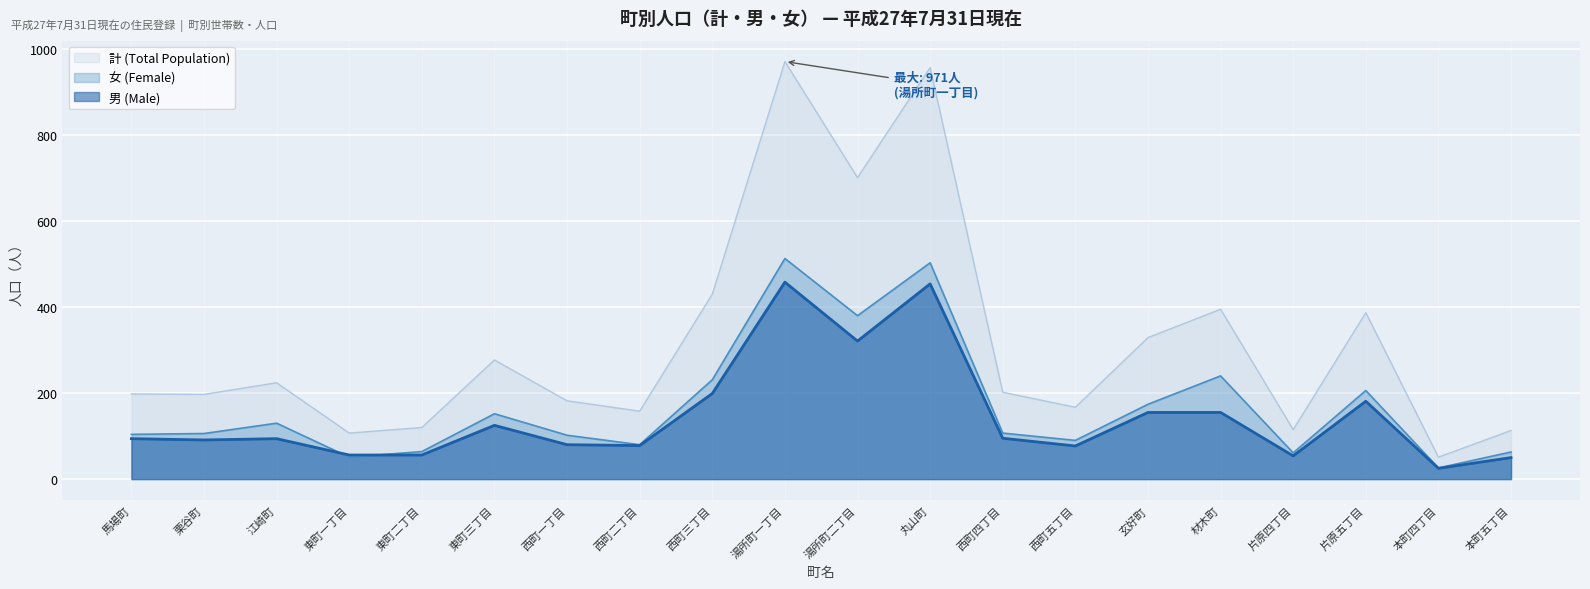

What is the sum of the 計 (Total Population) values at 西町四丁目 and 本町五丁目?

315